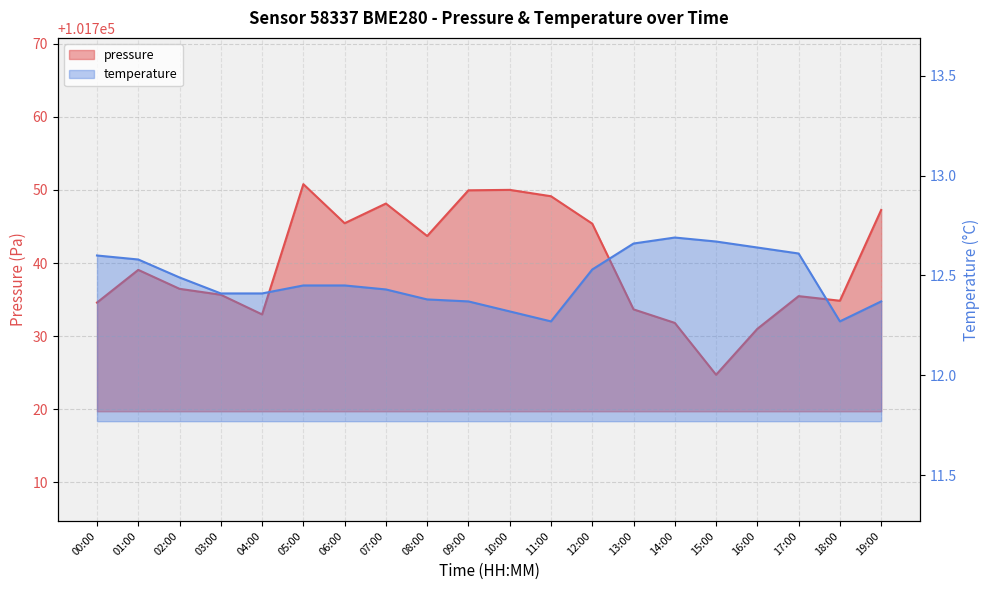

Rank the series by their maximum value, from highest to lowest.

pressure, temperature